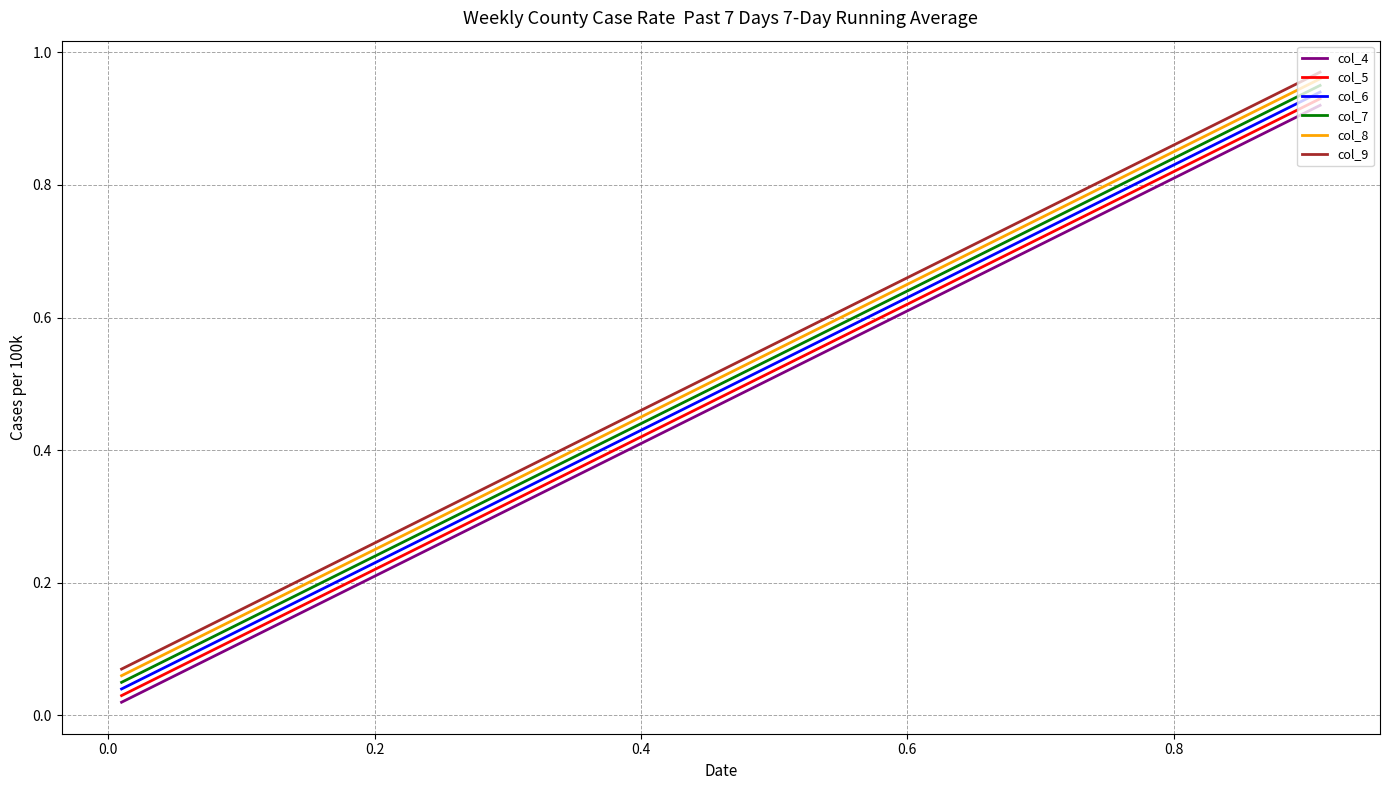

Is it true that col_8 equals 0.2 at 7?

False